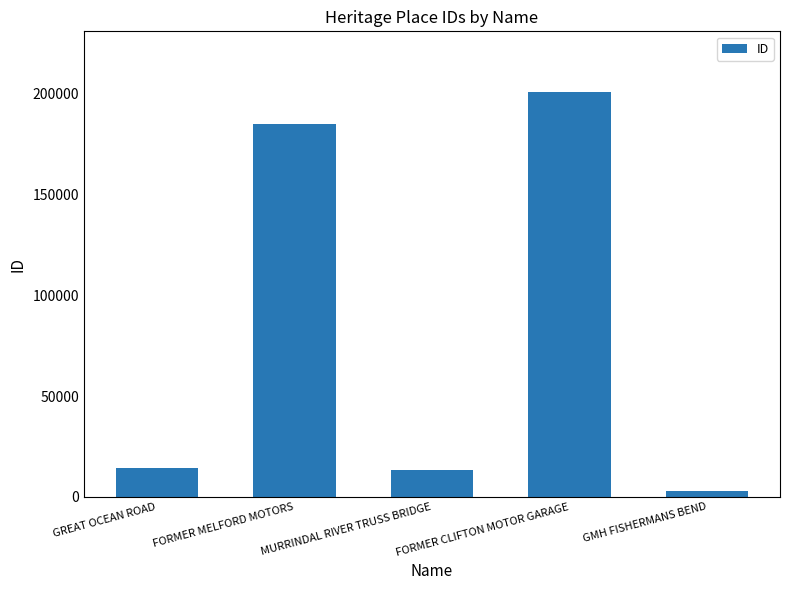

Read the value at FORMER CLIFTON MOTOR GARAGE, to the nearest 100.

201000